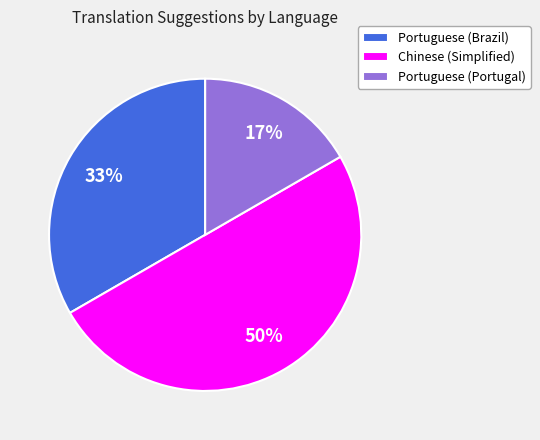

To the nearest percent, what is the combined percentage of Chinese (Simplified) and Portuguese (Portugal)?

67%